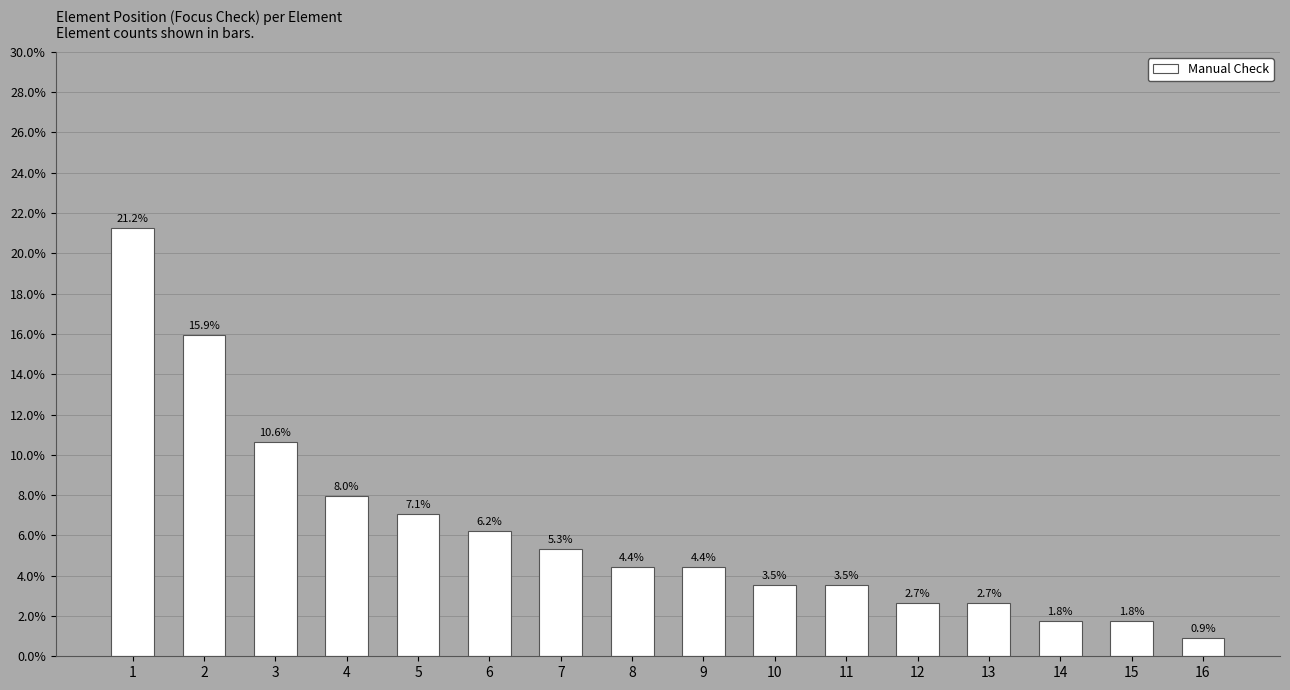

Where does the data first go above 4?

1